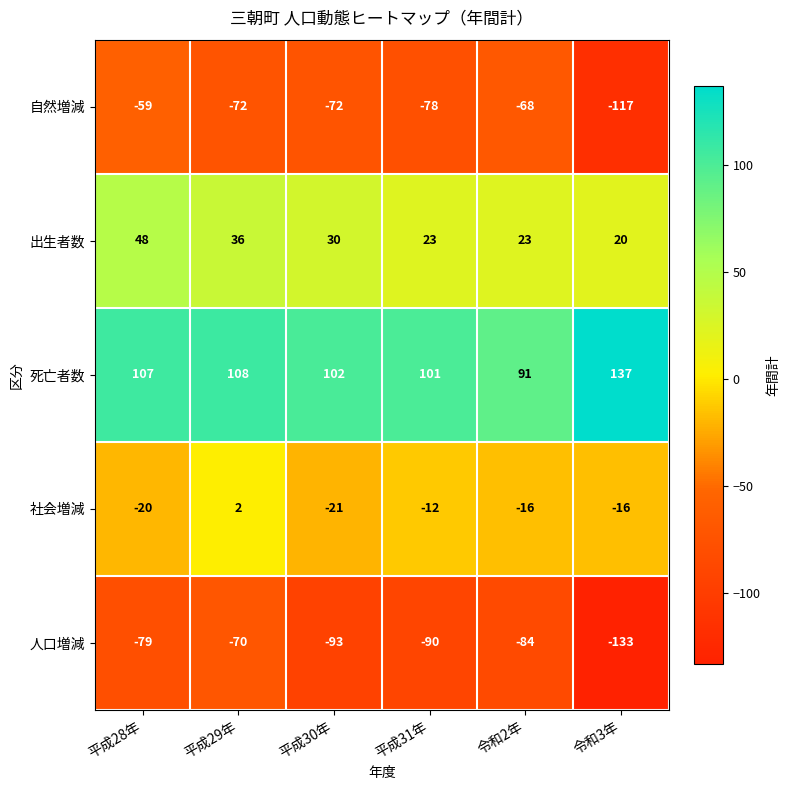

What is the difference between the maximum and minimum values in the 死亡者数 series?

46